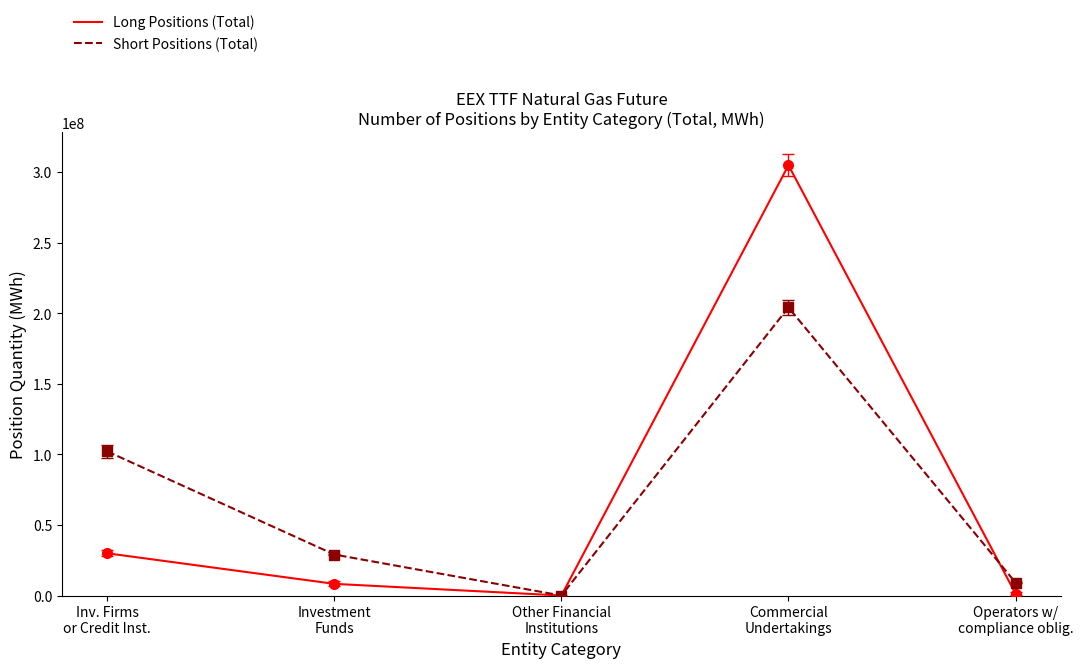

List the series in order of their peak value, highest first.

Long Positions (Total), Short Positions (Total)